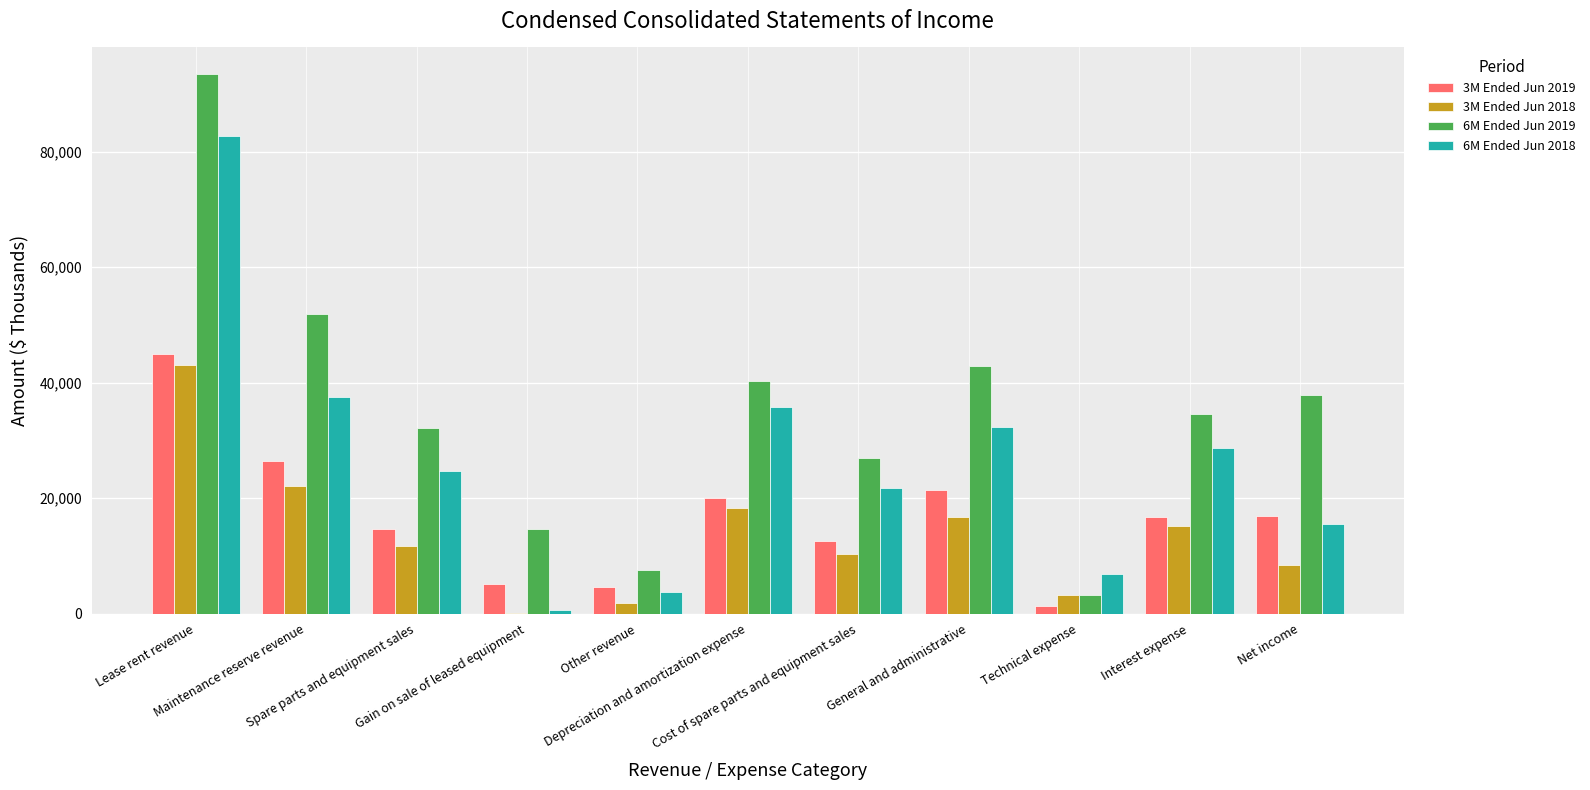

At which category is the sum across all series the highest?

Lease rent revenue